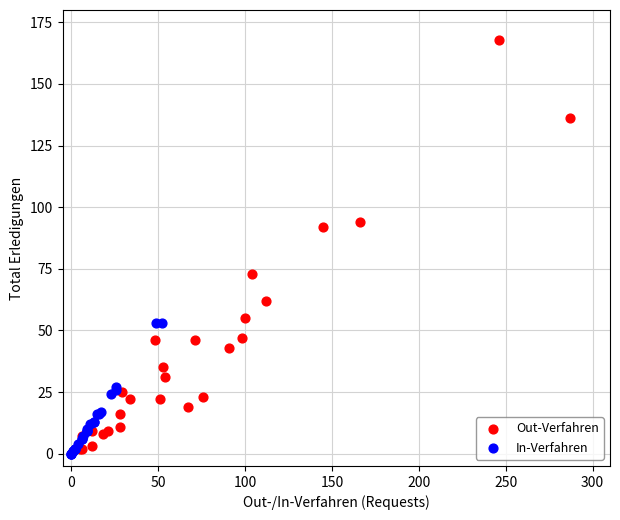

Which series reaches the maximum Y coordinate?

Out-Verfahren